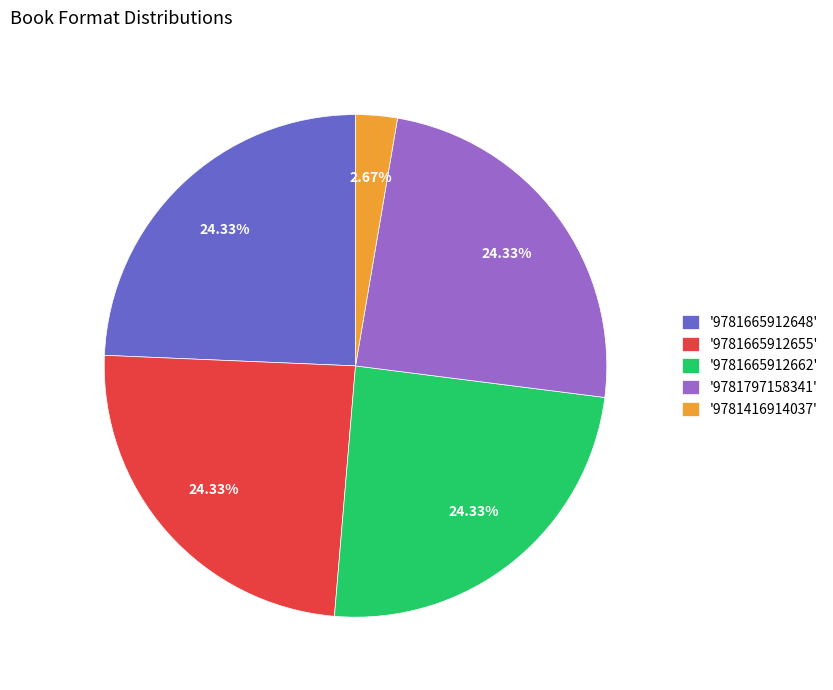

Is there a majority slice in this chart?

No